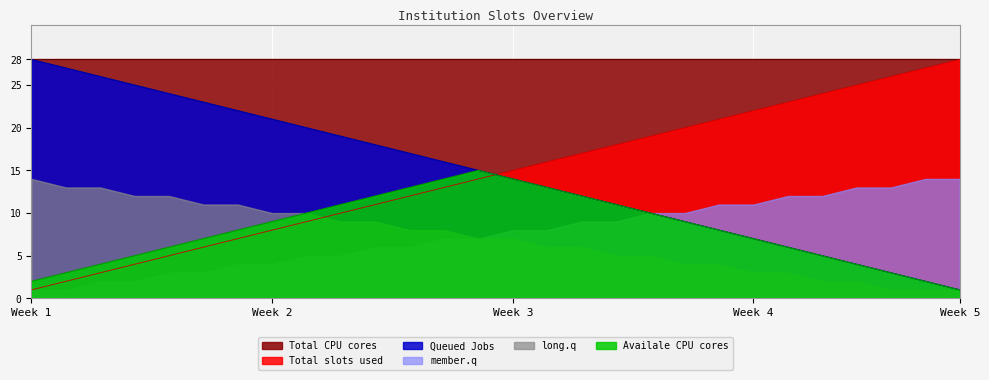

After their last crossing, which series has the higher values: Total slots used or Availale CPU cores?

Total slots used